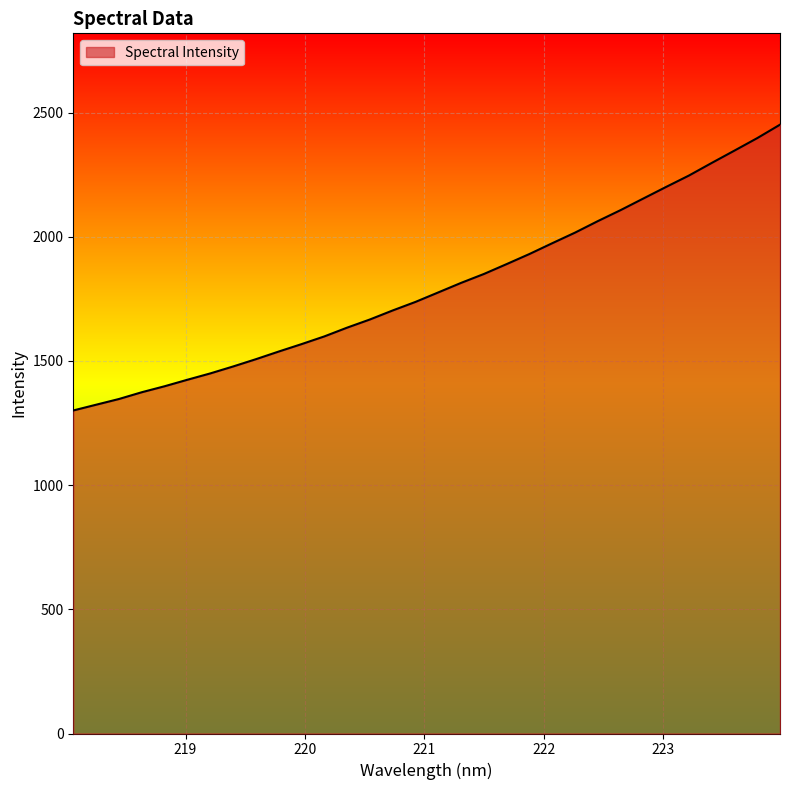

What is the smallest value displayed?

1300.6